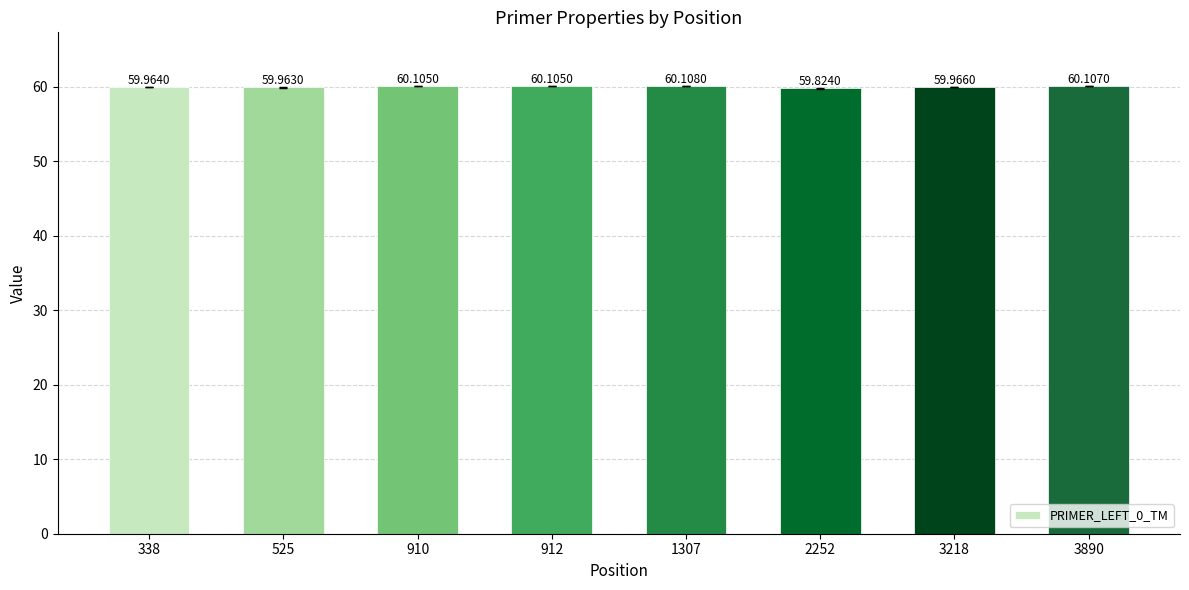

What is the sum of the values at 3218 and 1307?

120.1